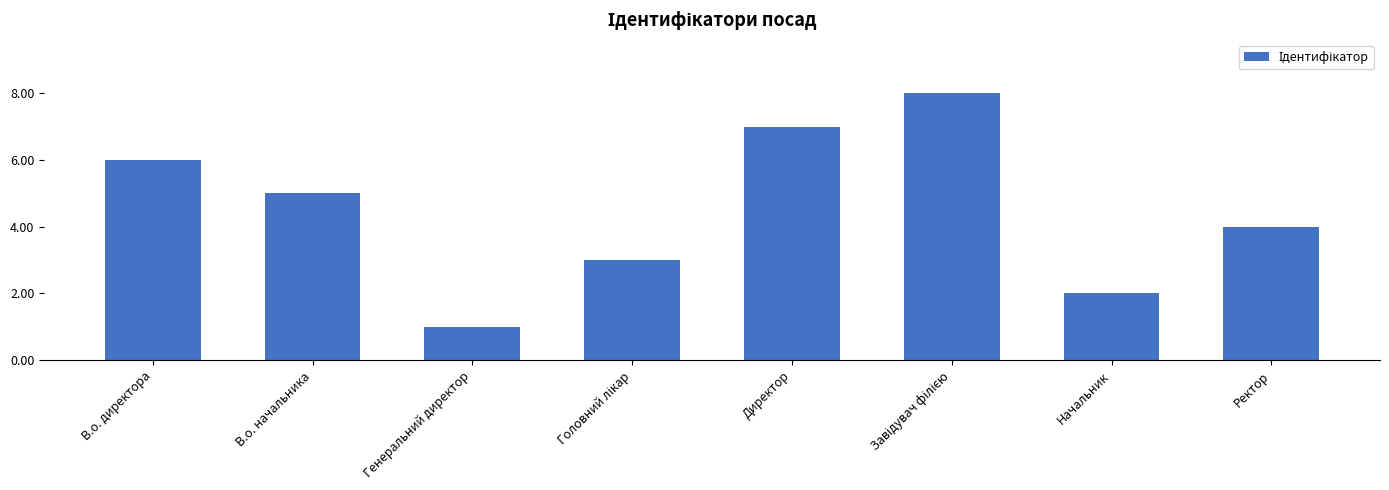

How many data points does each series have?

8